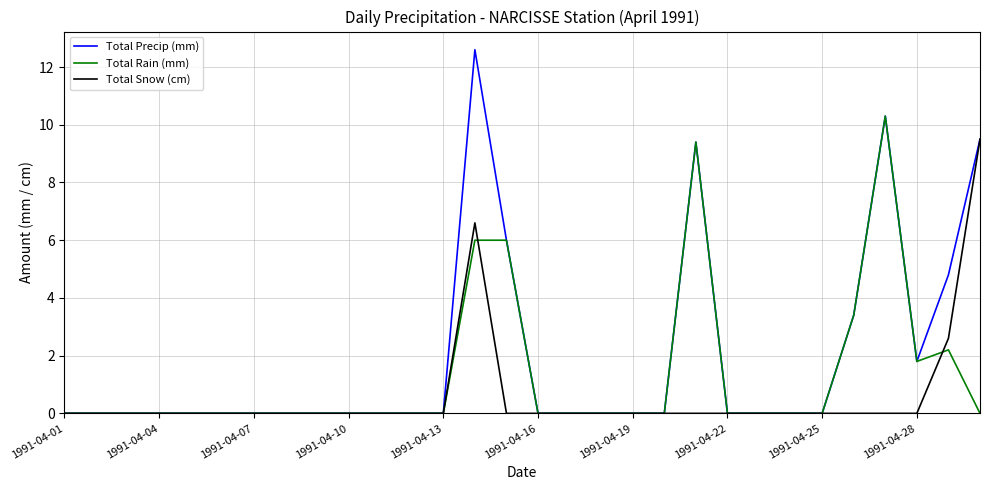

Reading left to right, list all the values displayed in this chart.

Total Precip (mm): 0.0	0.0	0.0	0.0	0.0	0.0	0.0	0.0	0.0	0.0	0.0	0.0	0.0	12.6	6.0	0.0	0.0	0.0	0.0	0.0	9.4	0.0	0.0	0.0	0.0	3.4	10.3	1.8	4.8	9.5
Total Rain (mm): 0.0	0.0	0.0	0.0	0.0	0.0	0.0	0.0	0.0	0.0	0.0	0.0	0.0	6.0	6.0	0.0	0.0	0.0	0.0	0.0	9.4	0.0	0.0	0.0	0.0	3.4	10.3	1.8	2.2	0.0
Total Snow (cm): 0.0	0.0	0.0	0.0	0.0	0.0	0.0	0.0	0.0	0.0	0.0	0.0	0.0	6.6	0.0	0.0	0.0	0.0	0.0	0.0	0.0	0.0	0.0	0.0	0.0	0.0	0.0	0.0	2.6	9.5